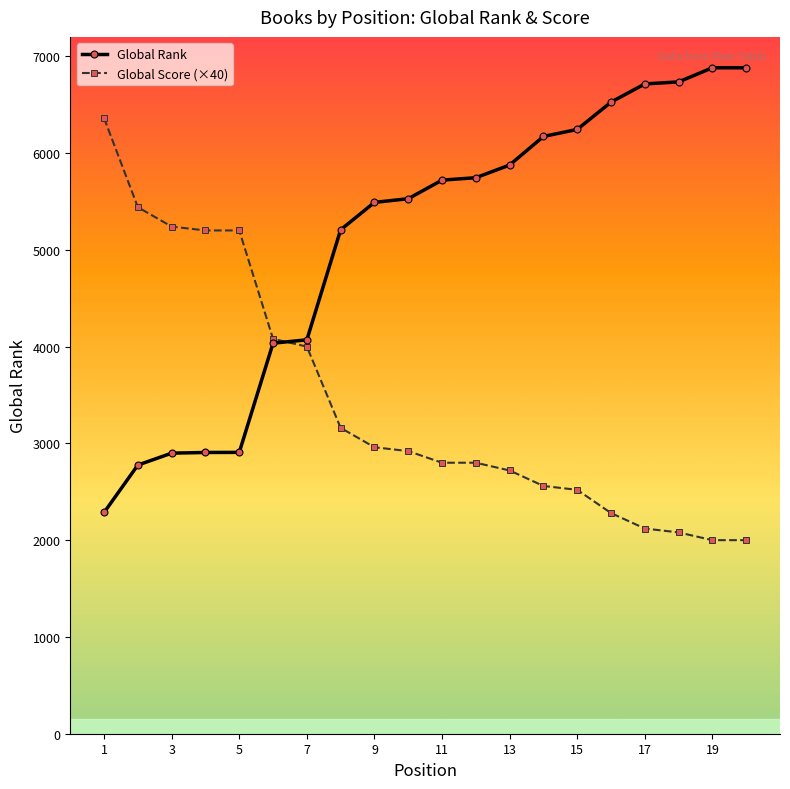

Rank the series by their average value, from lowest to highest.

Global Score (×40), Global Rank